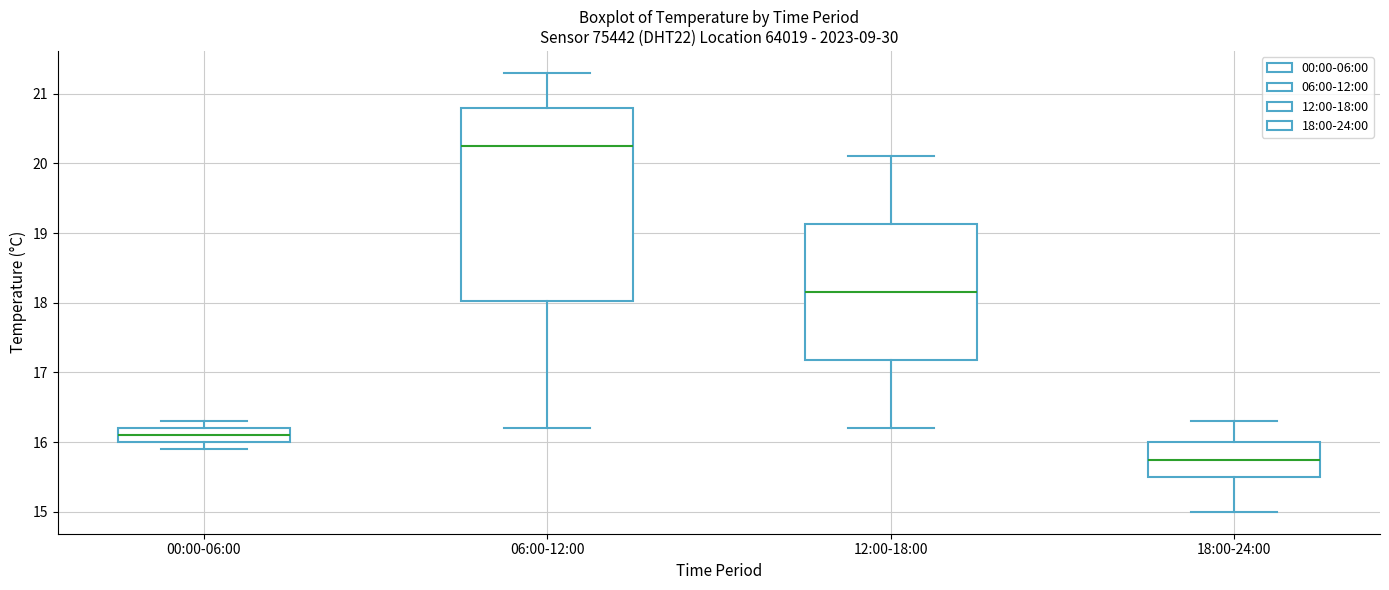

Which box's median line is the highest?

06:00-12:00